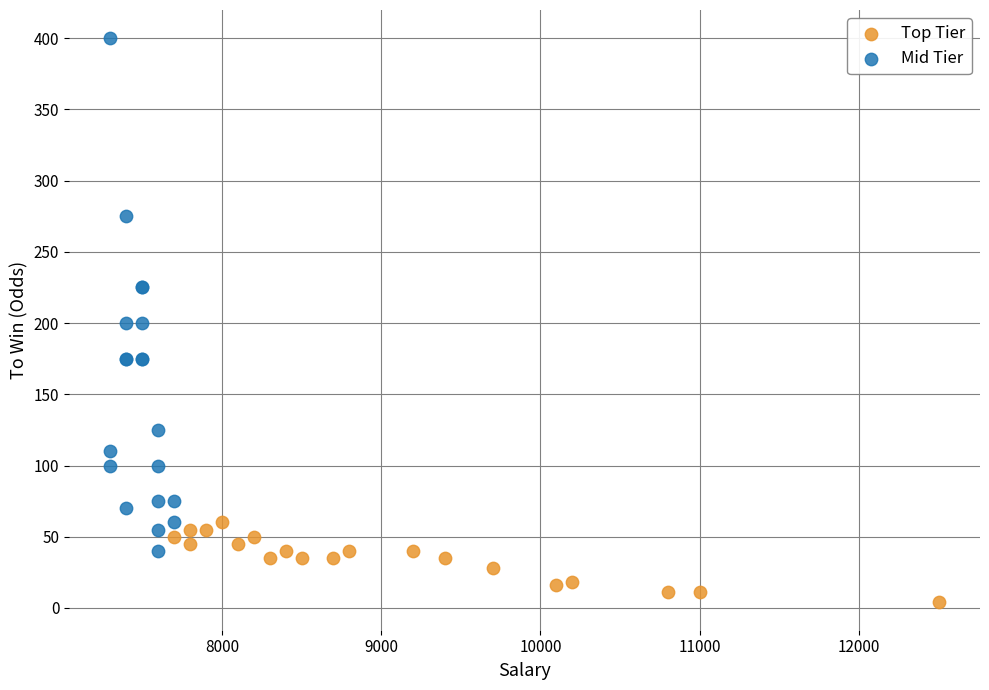

Which series contains the lowest Y value?

Top Tier